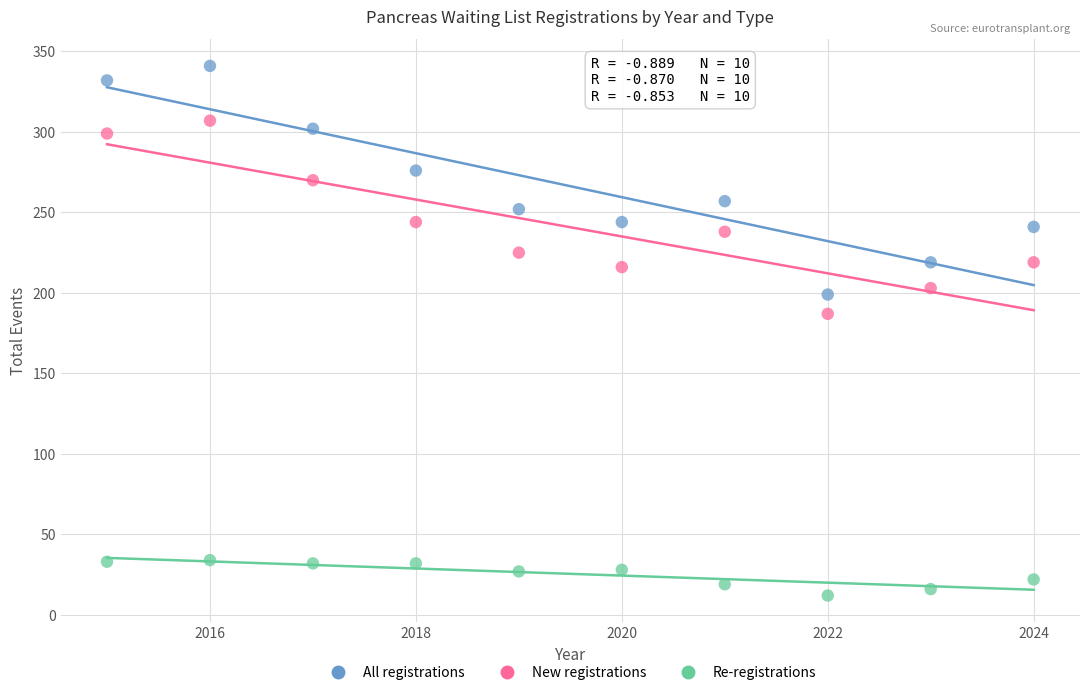

Which series reaches the minimum Y coordinate?

Re-registrations